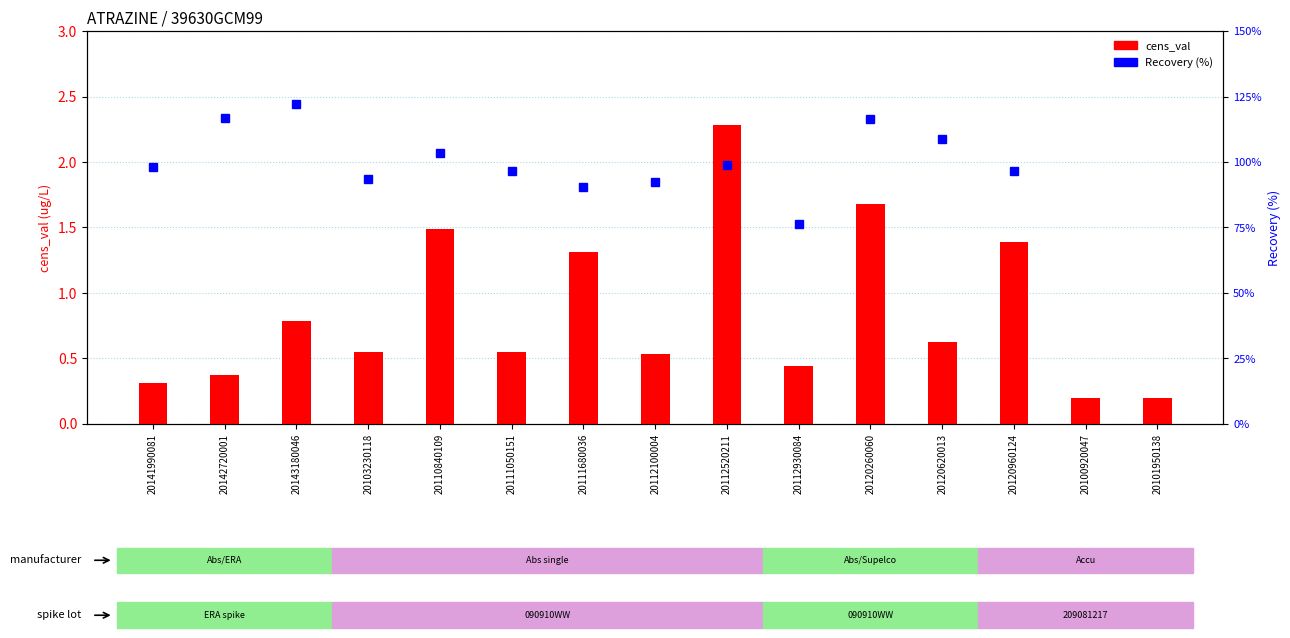

Which label corresponds to the smallest value in the chart?

20100920047